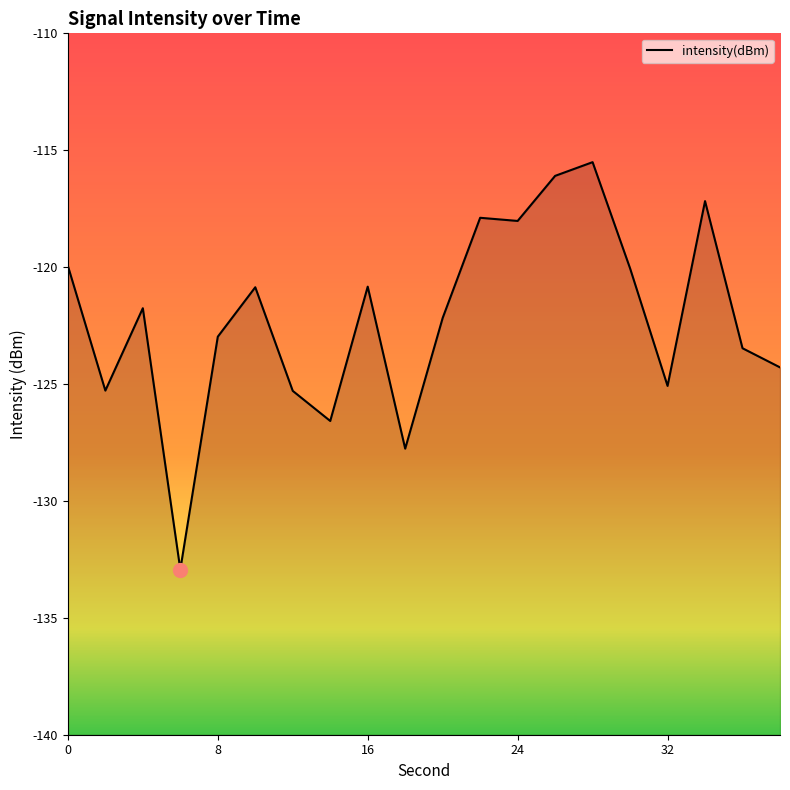

What is the change in value from 8 to 16?

+2.1